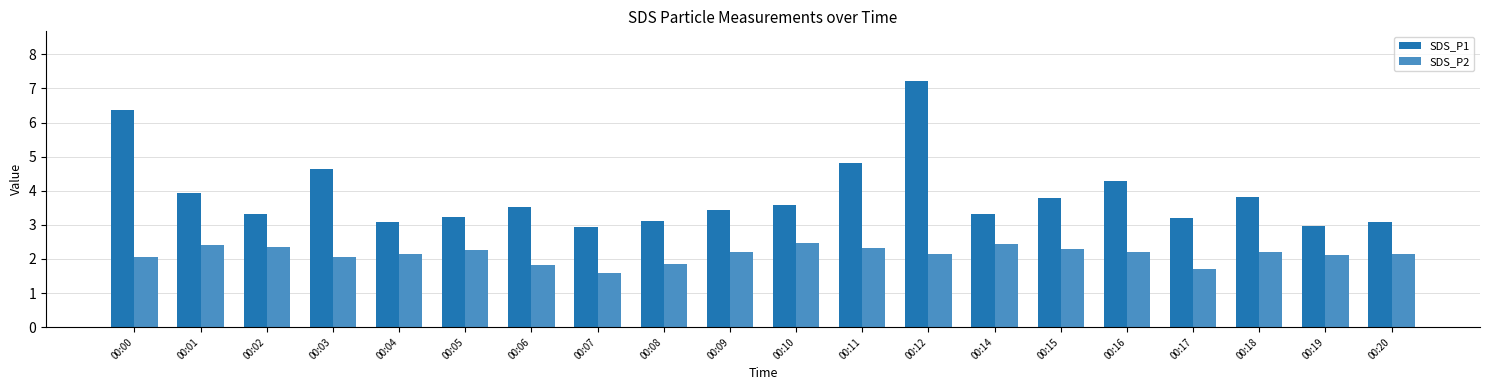

What is the difference between the SDS_P1 values at 00:09 and 00:03?

1.2